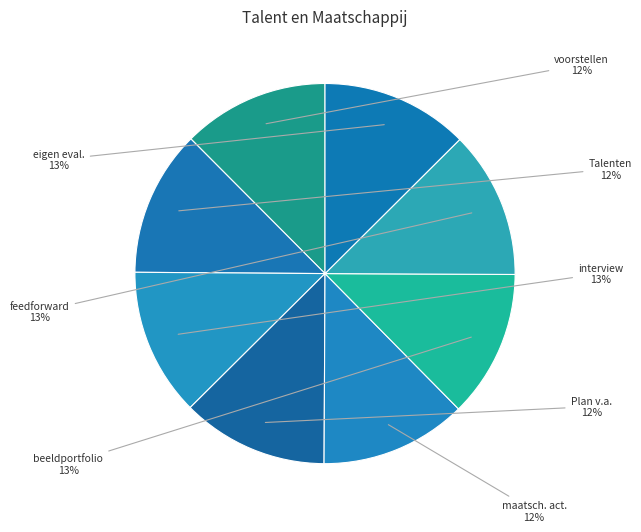

What percentage is the beeldportfolio slice, to the nearest percent?

13%